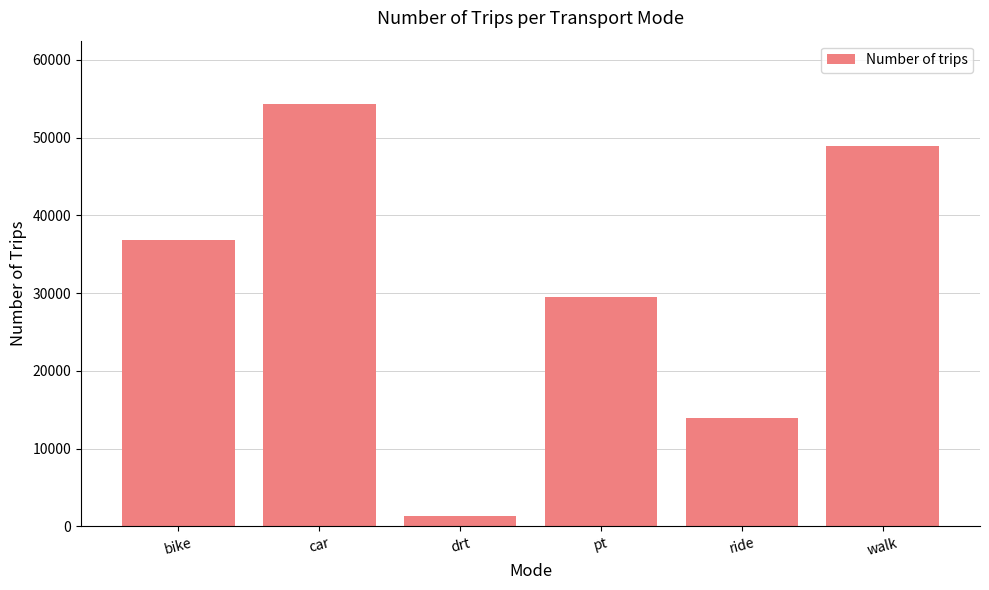

What is the value of the 3rd bar from the left?

1265